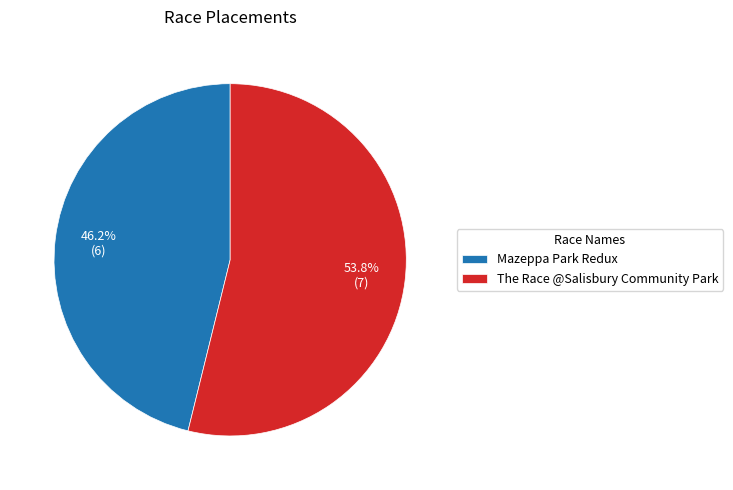

Is the sum of The Race @Salisbury Community Park and Mazeppa Park Redux greater than half?

Yes